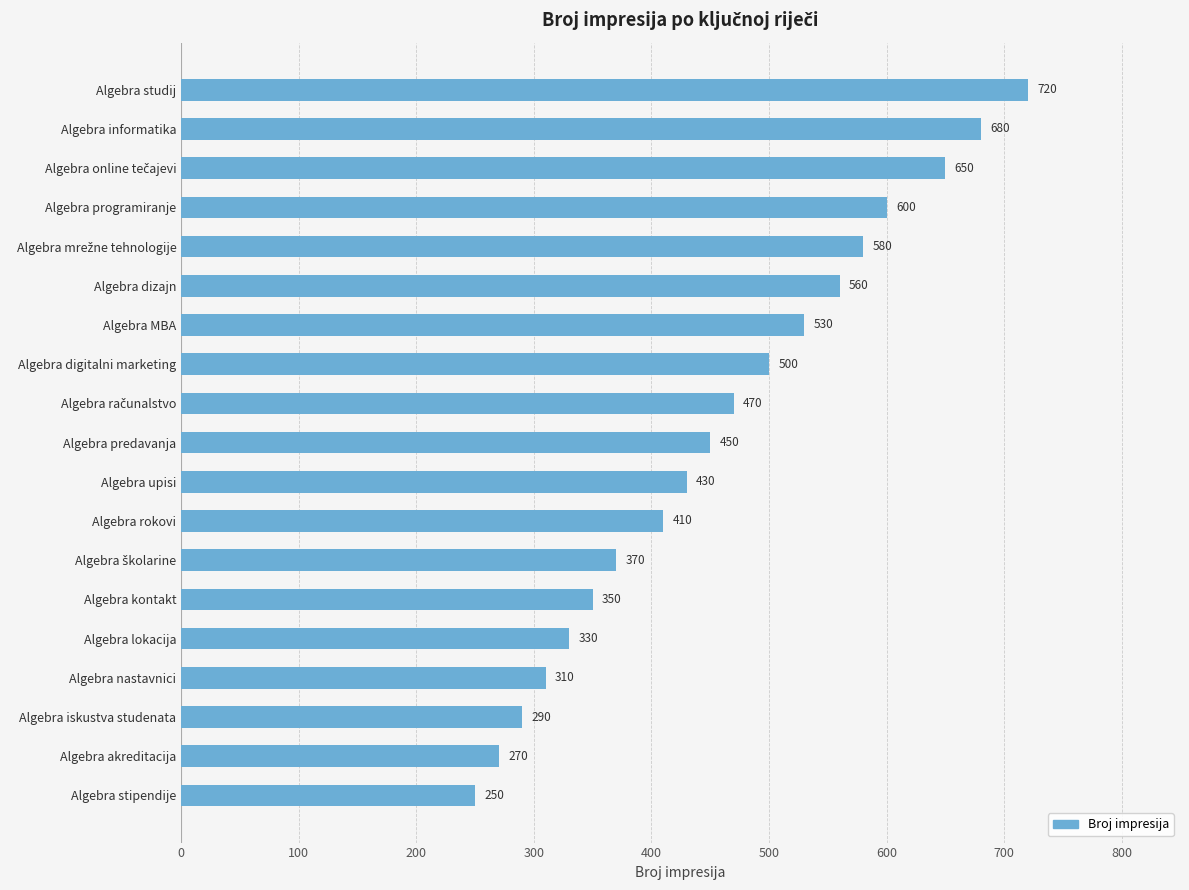

Is it true that the value at Algebra upisi is 168?

False